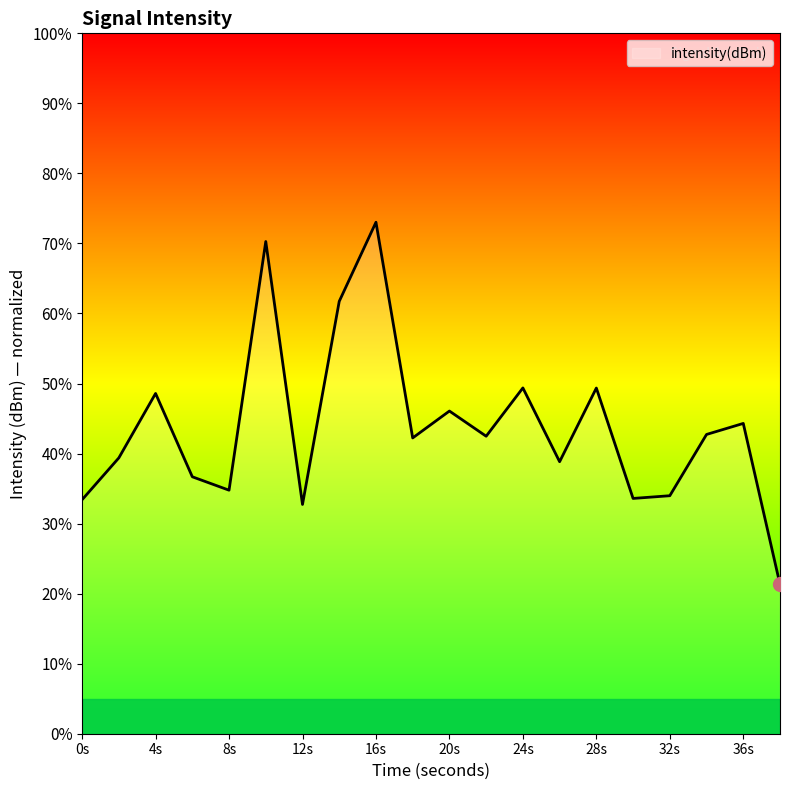

What is the smallest value displayed?

21.3